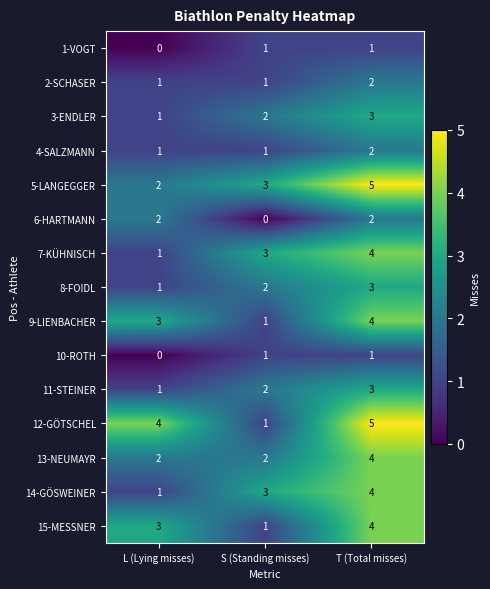

What is the sum of the 15-MESSNER values at S (Standing misses) and L (Lying misses)?

4